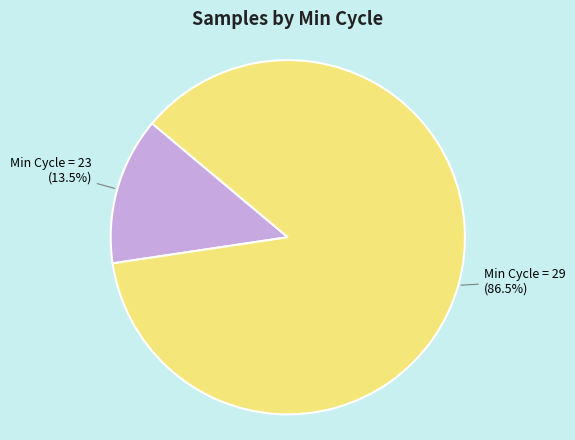

Which category has the biggest portion of the pie?

Min Cycle = 29